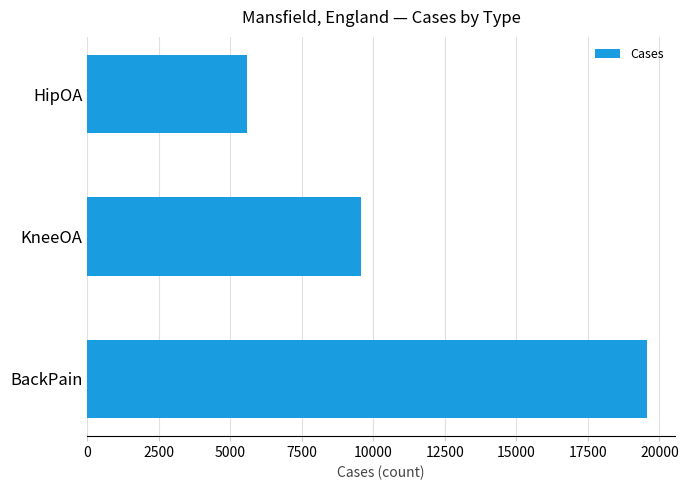

What is the maximum value shown in the chart?

19554